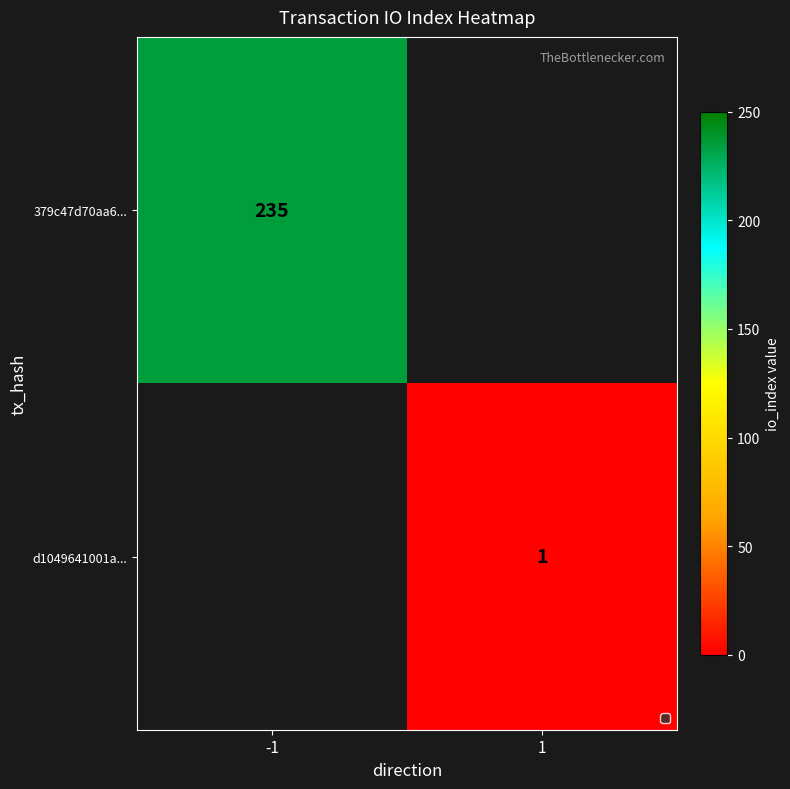

Is the value of d1049641001a... at 1 greater than the value of 379c47d70aa6... at -1?

No